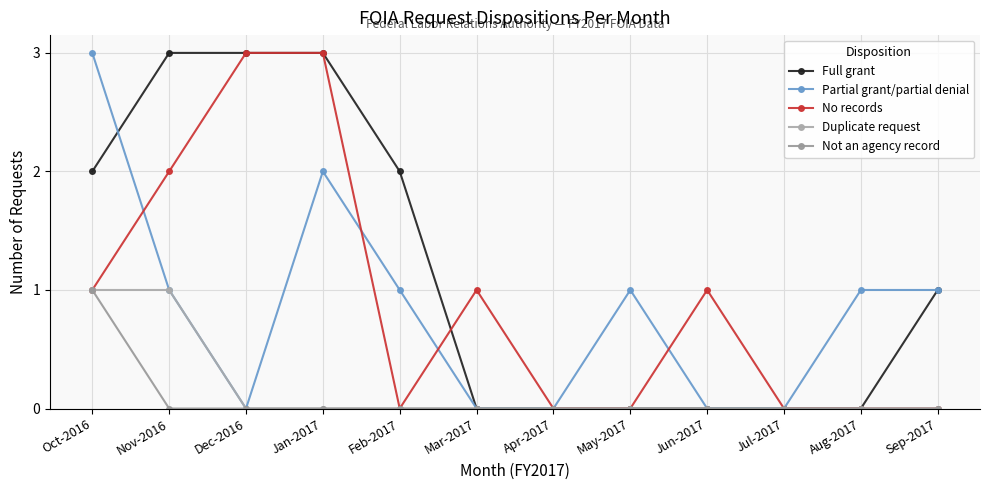

How many intersections are there between No records and Partial grant/partial denial?

4